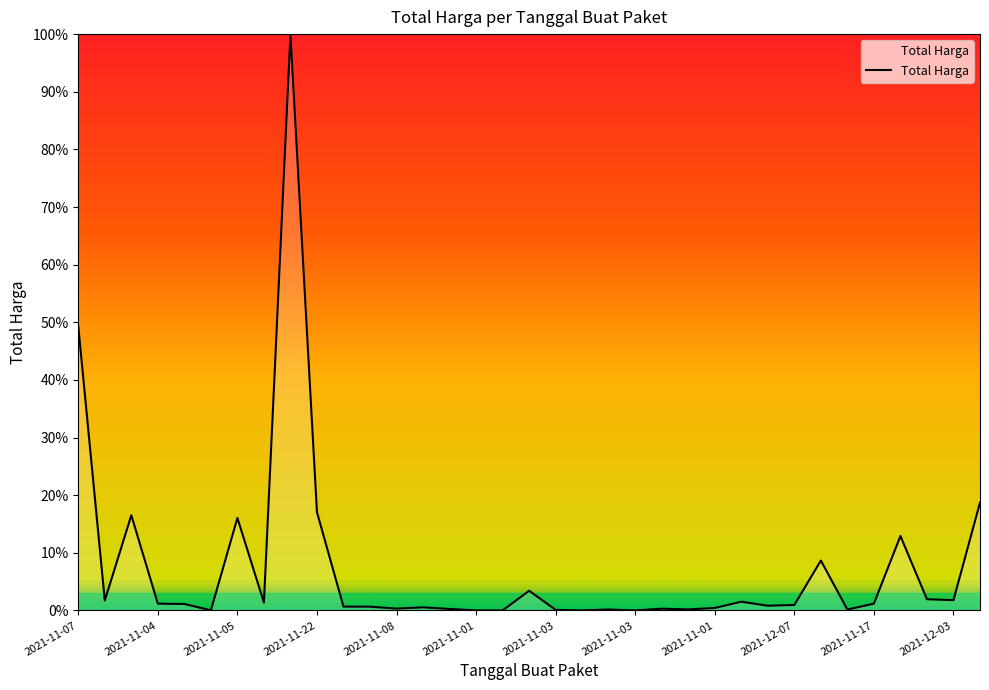

Is this an area chart (filled region under the line)?

Yes